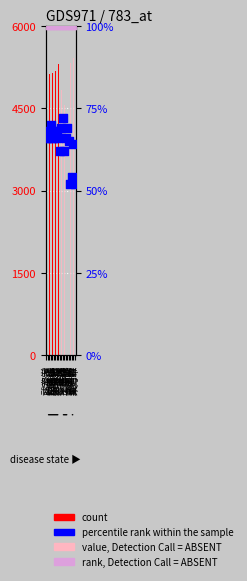

At how many categories does at least one series exceed 52?

20